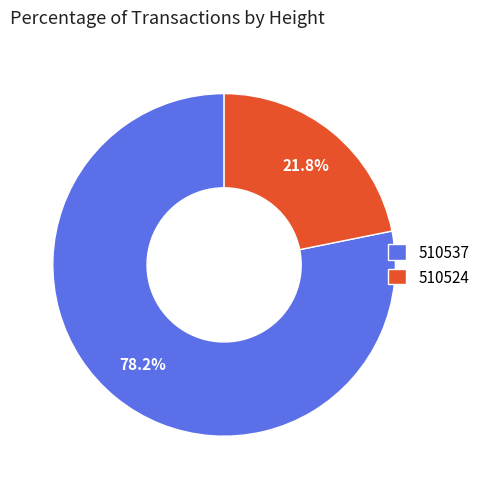

Rank the categories by value from highest to lowest.

510537, 510524